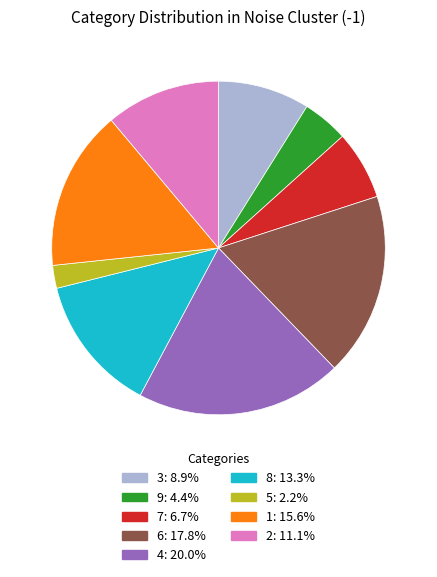

Does any single category account for the majority?

No